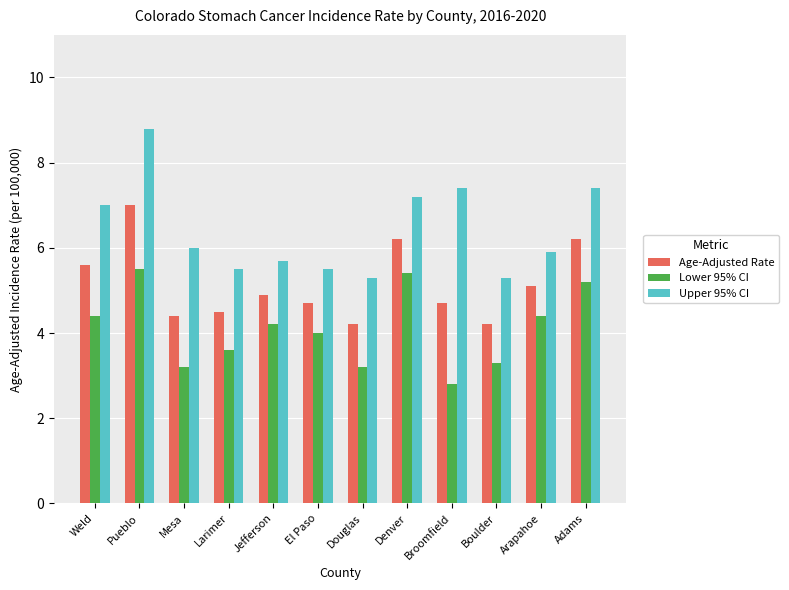

Which category has the highest value in the Lower 95% CI series?

Pueblo